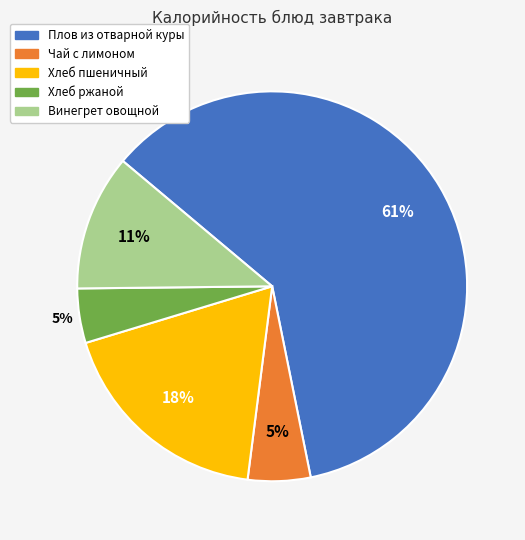

How many segments does this pie chart have?

5